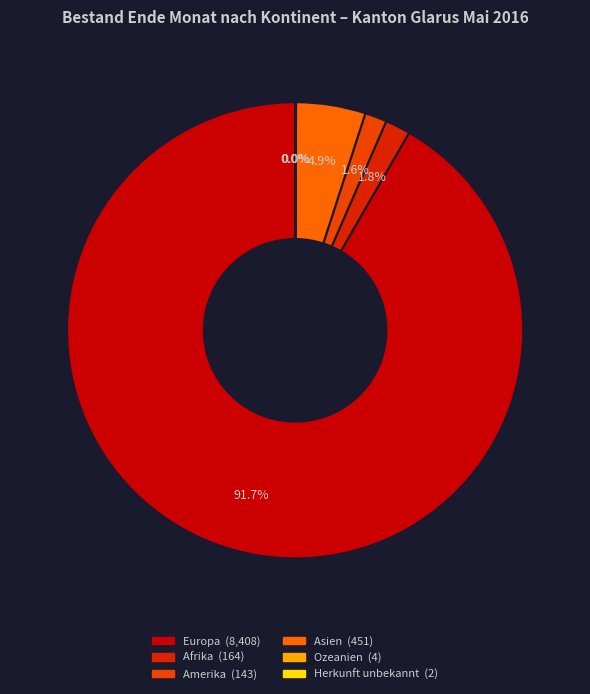

How many segments does this pie chart have?

6